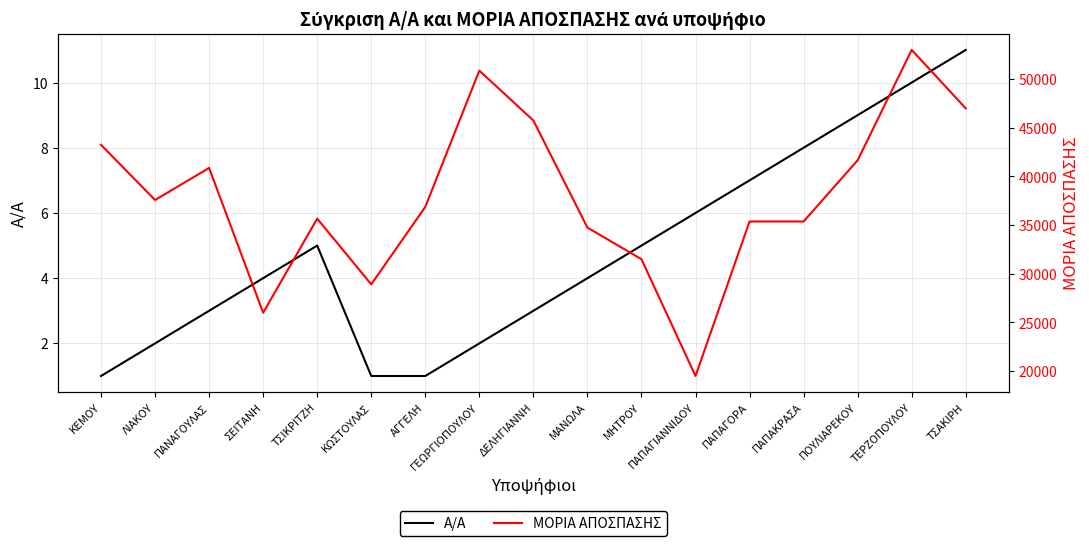

Is it true that ΜΟΡΙΑ ΑΠΟΣΠΑΣΗΣ equals 43250 at ΚΕΜΟΥ?

True